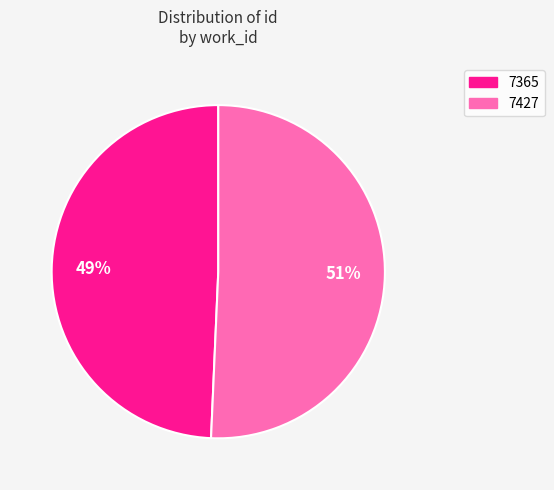

Between 7427 and 7365, which is larger?

7427